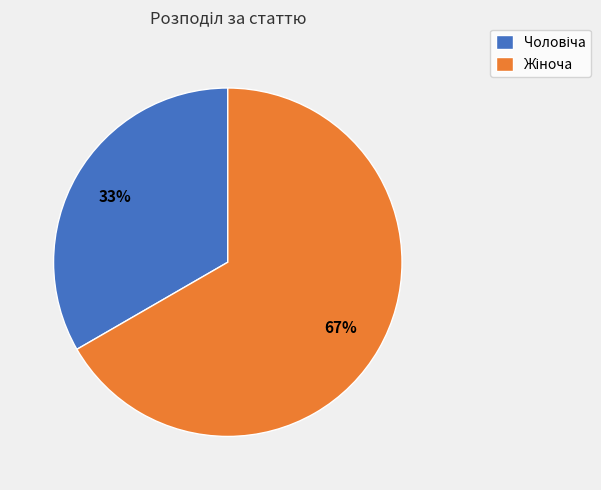

Is there a majority slice in this chart?

Yes